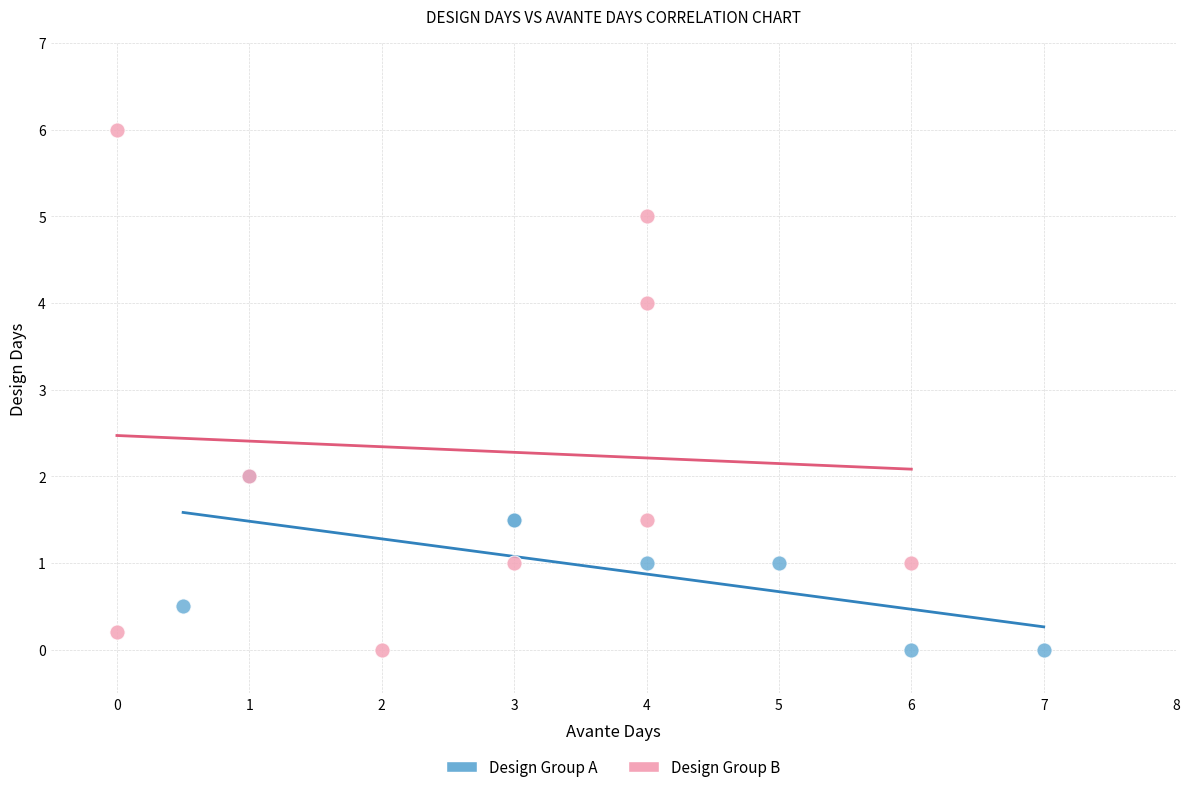

Which series has the largest Y range (max minus min)?

Design Group B